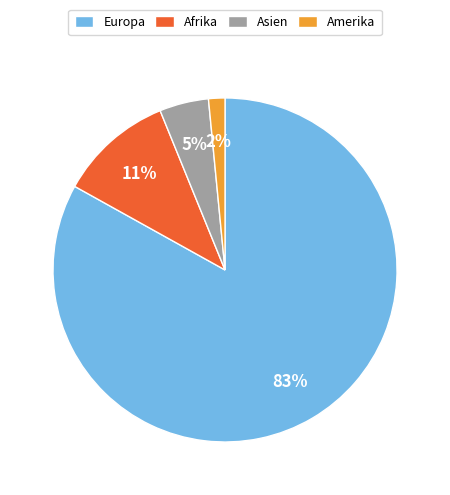

Which category has the smallest portion of the pie?

Amerika